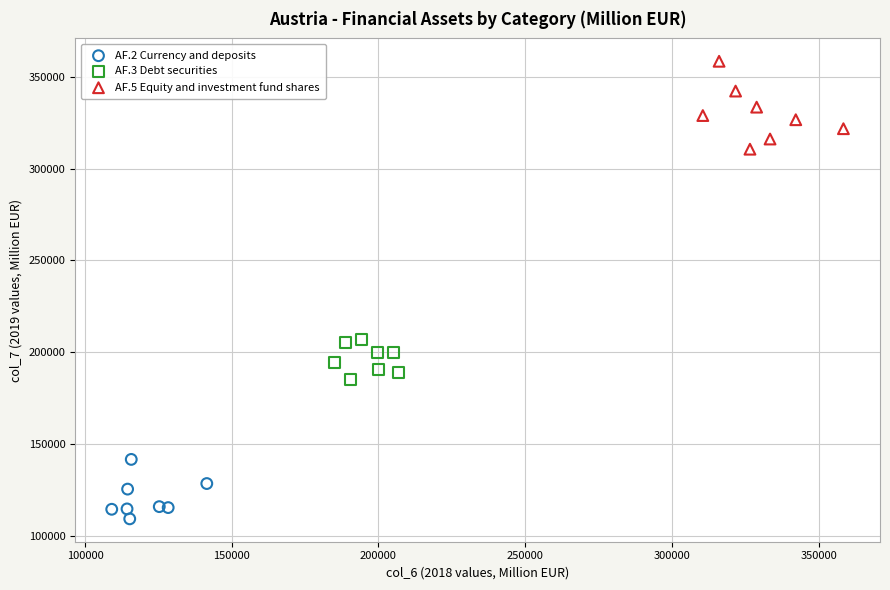

Which series contains the lowest Y value?

AF.2 Currency and deposits